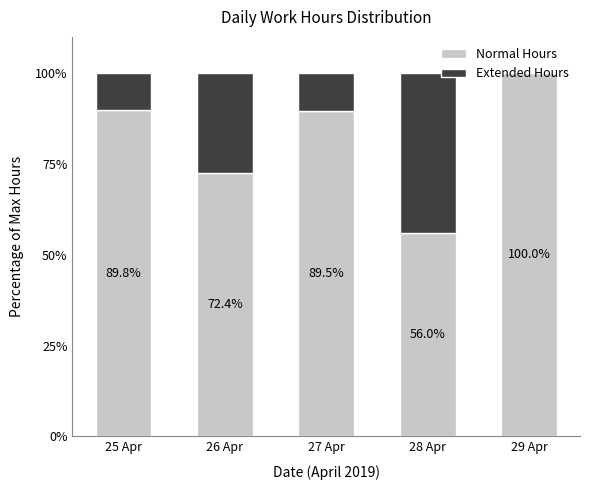

Where is Normal Hours nearest to the value 78?

26 Apr